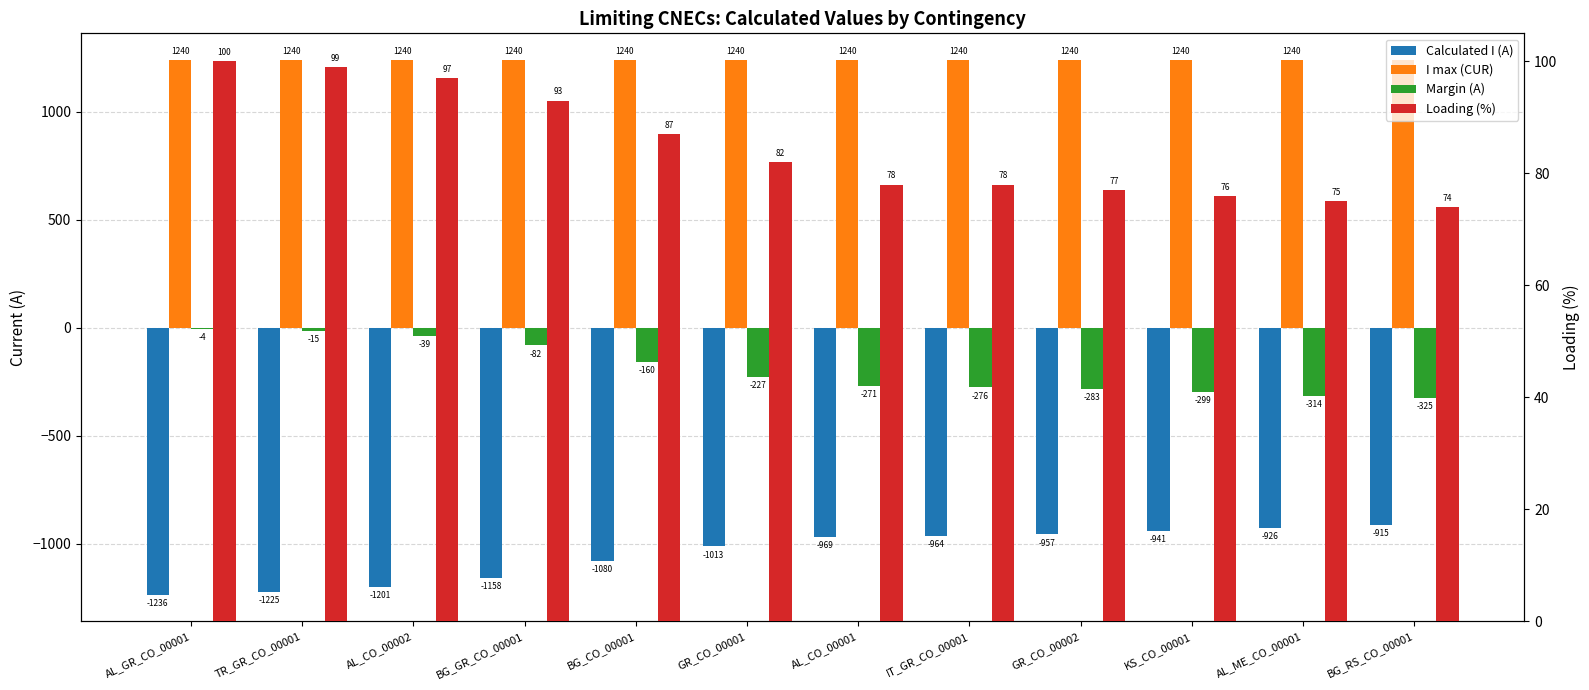

What is the sum of all Margin (A) values?

-2295